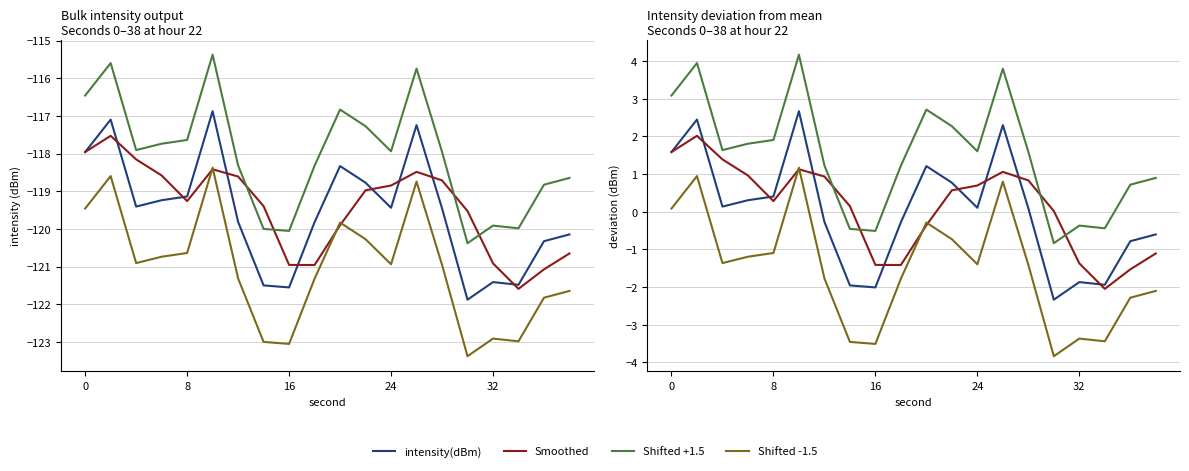

What is the difference between the highest and lowest values at 11?

3.0